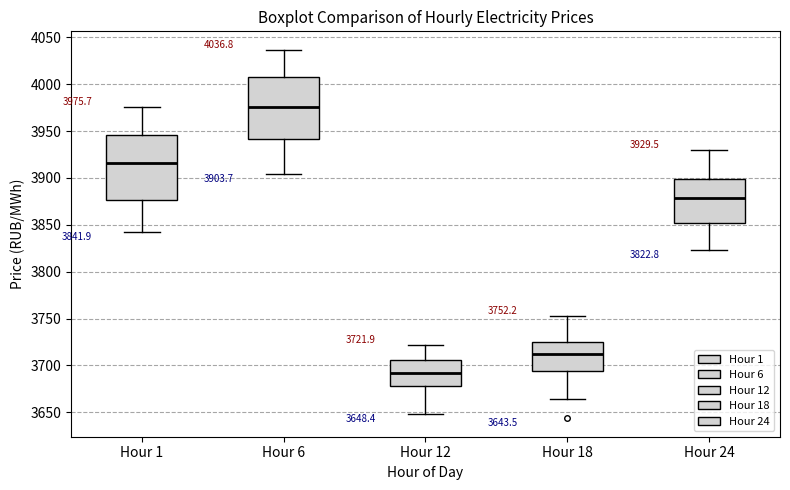

Which box's median line is the lowest?

Hour 12